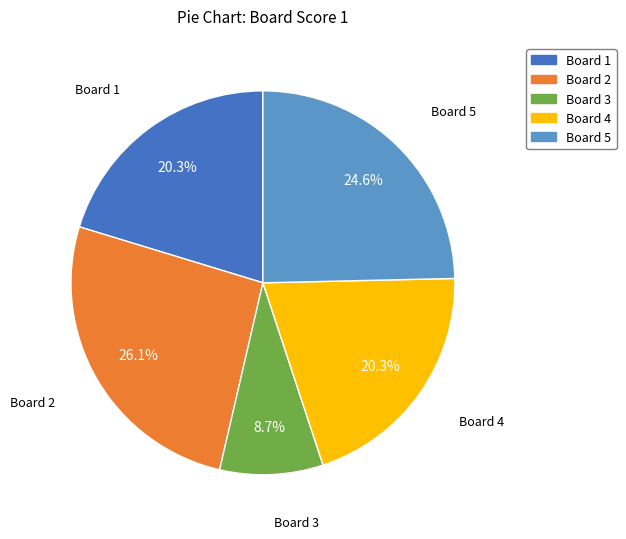

Is there any slice that represents more than half of the pie?

No